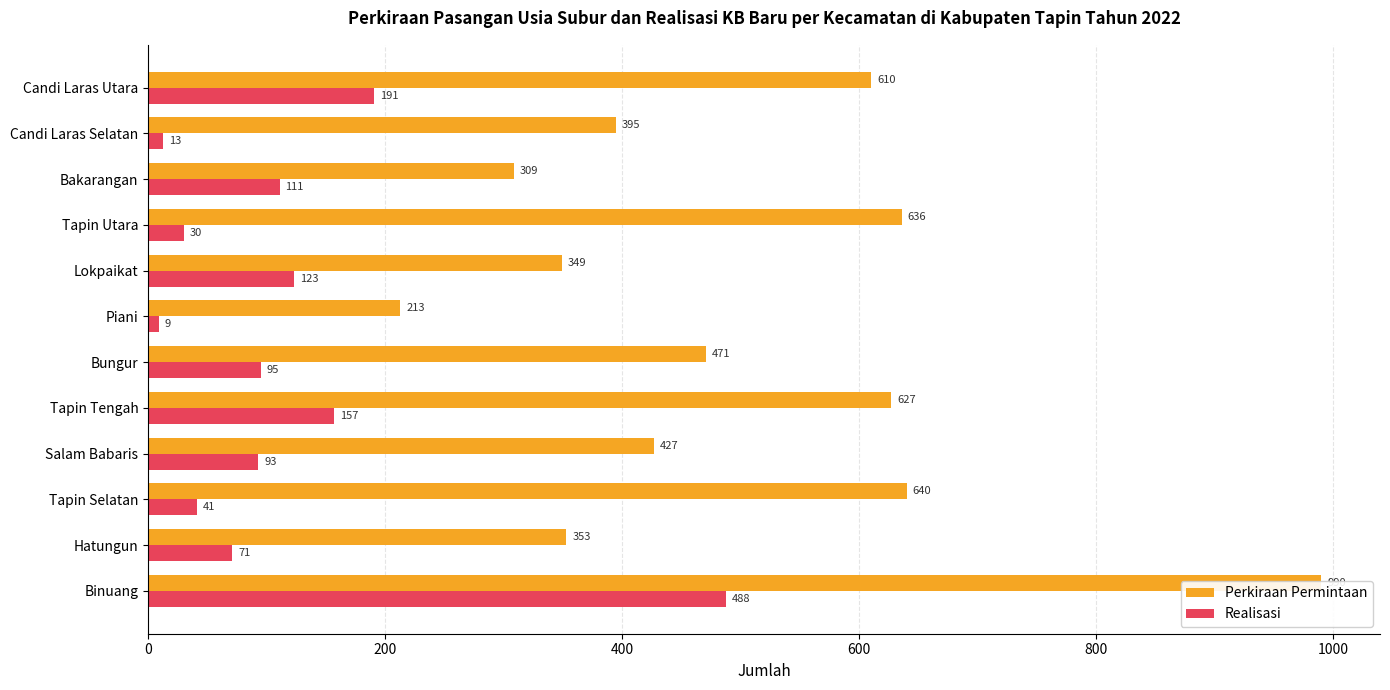

What is the average value of the Realisasi series?

118